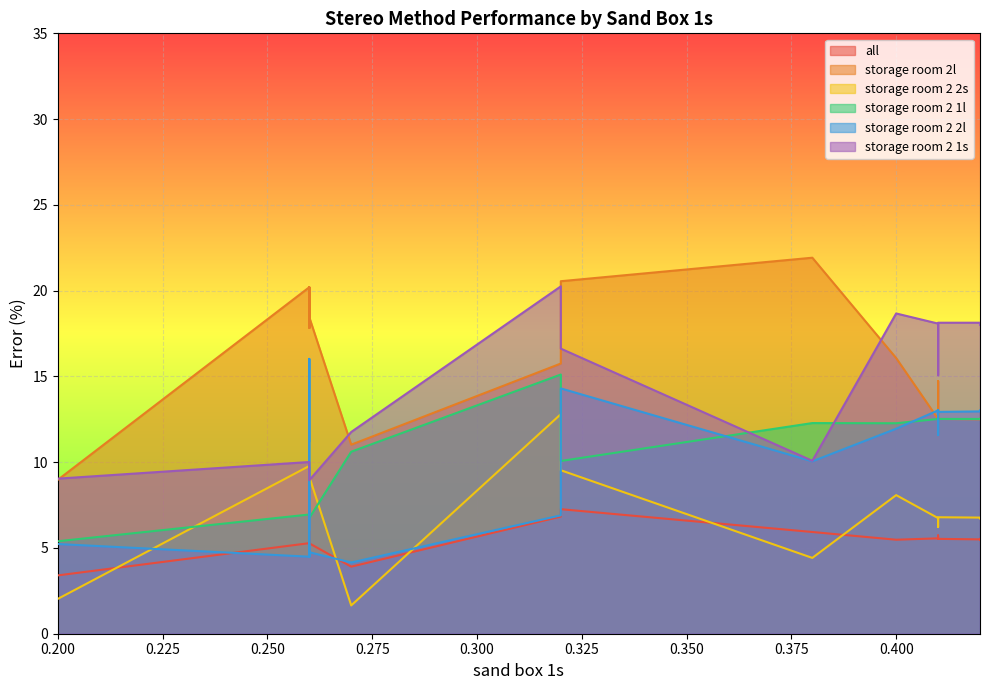

Which category has the lowest value across all series?

0.27